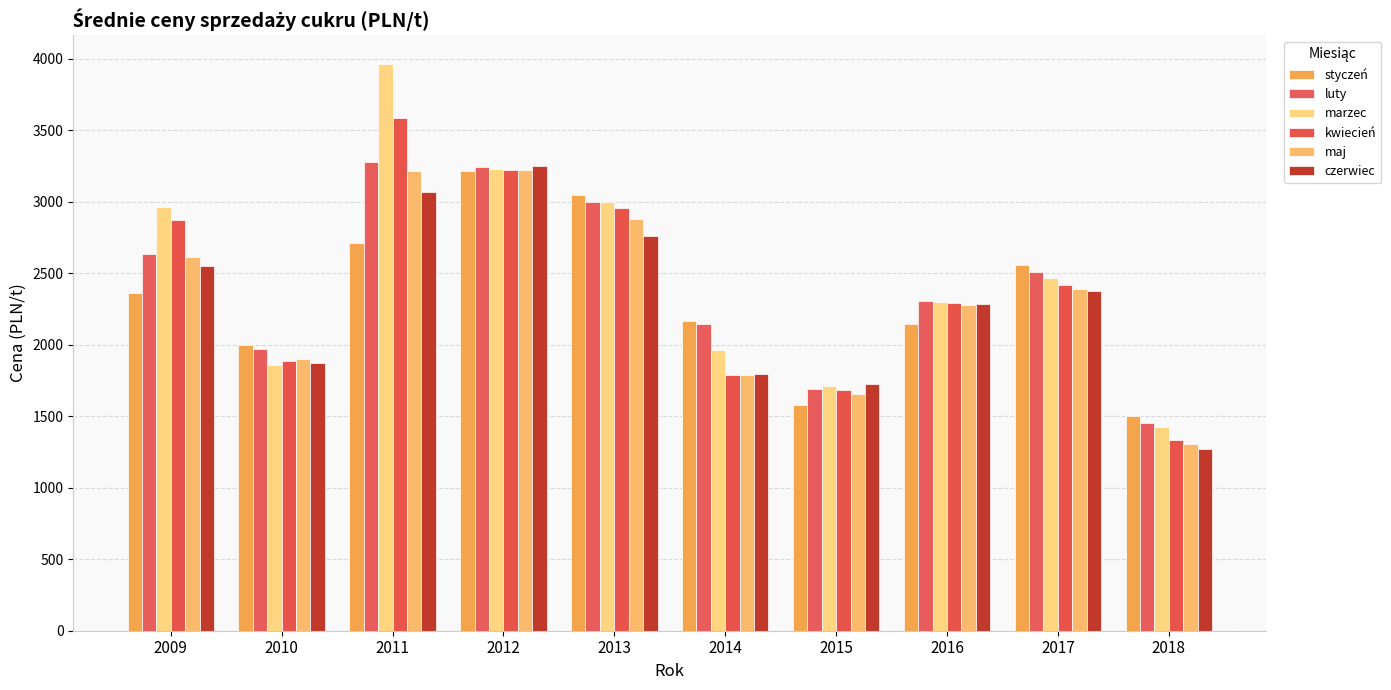

At which category is the sum across all series the highest?

2011